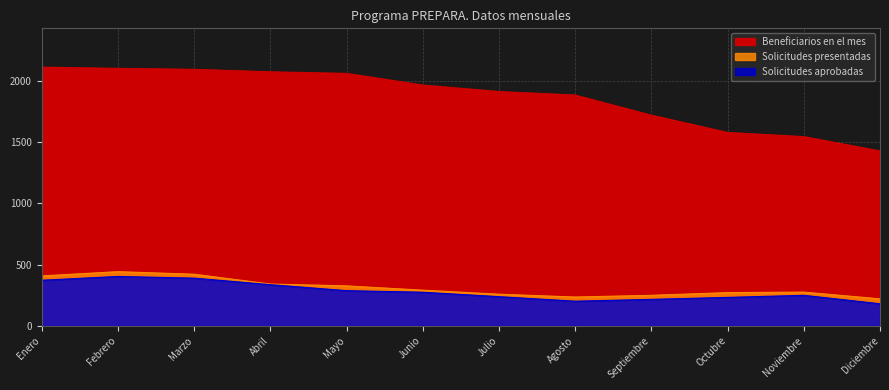

What is the maximum value shown in the chart?

2111